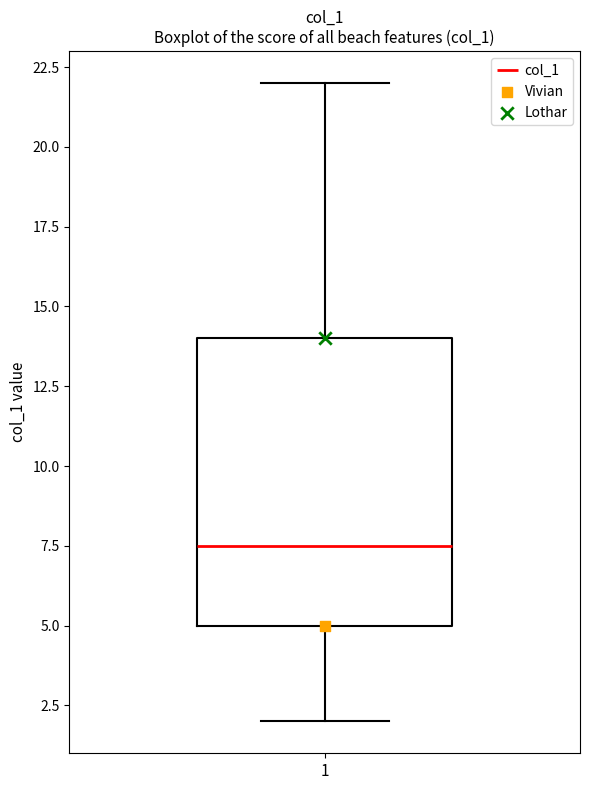

Where does the lower whisker of the box at x = 1 end on the y-axis? The values are not printed on the chart, so give them approximately, as read against the axis.

2.0